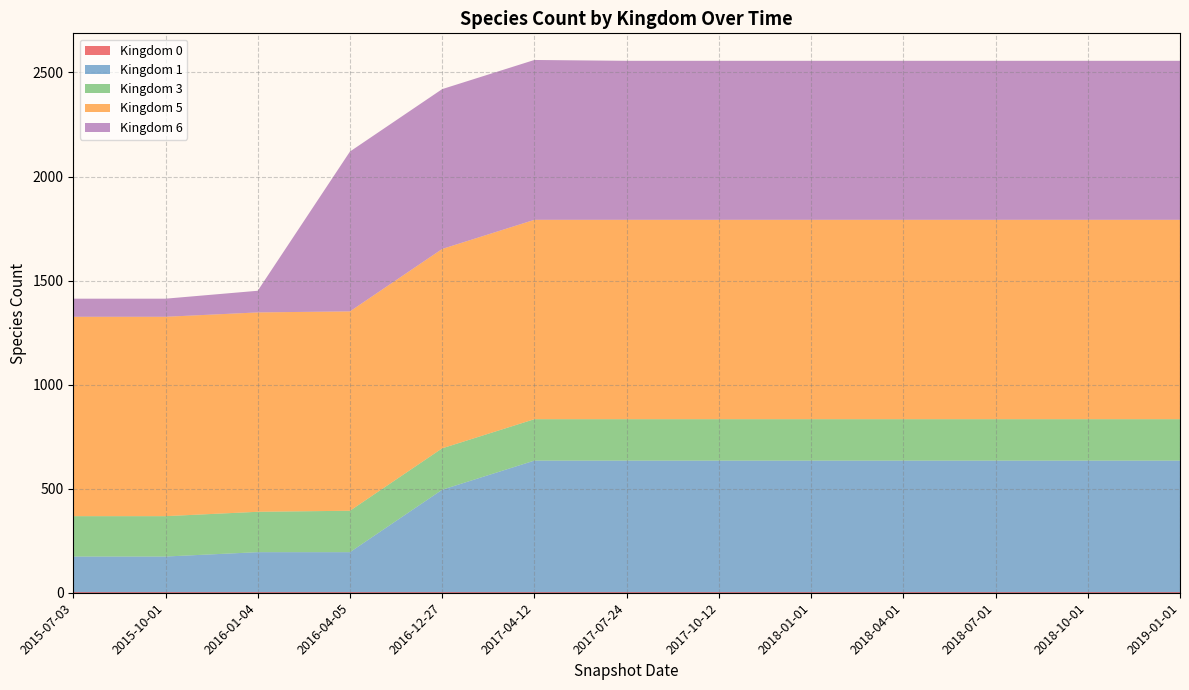

Reading right to left, what are all the values shown in this chart?

0: 2019-01-01=2	2018-10-01=2	2018-07-01=2	2018-04-01=2	2018-01-01=2	2017-10-12=2	2017-07-24=2	2017-04-12=2	2016-12-27=2	2016-04-05=2	2016-01-04=2	2015-10-01=2	2015-07-03=2
1: 2019-01-01=633	2018-10-01=633	2018-07-01=633	2018-04-01=633	2018-01-01=633	2017-10-12=633	2017-07-24=633	2017-04-12=633	2016-12-27=493	2016-04-05=193	2016-01-04=193	2015-10-01=172	2015-07-03=172
3: 2019-01-01=199	2018-10-01=199	2018-07-01=199	2018-04-01=199	2018-01-01=199	2017-10-12=199	2017-07-24=199	2017-04-12=199	2016-12-27=199	2016-04-05=199	2016-01-04=194	2015-10-01=194	2015-07-03=194
5: 2019-01-01=958	2018-10-01=958	2018-07-01=958	2018-04-01=958	2018-01-01=958	2017-10-12=958	2017-07-24=958	2017-04-12=958	2016-12-27=958	2016-04-05=958	2016-01-04=958	2015-10-01=958	2015-07-03=958
6: 2019-01-01=764	2018-10-01=764	2018-07-01=764	2018-04-01=764	2018-01-01=764	2017-10-12=764	2017-07-24=764	2017-04-12=768	2016-12-27=768	2016-04-05=768	2016-01-04=104	2015-10-01=87	2015-07-03=87